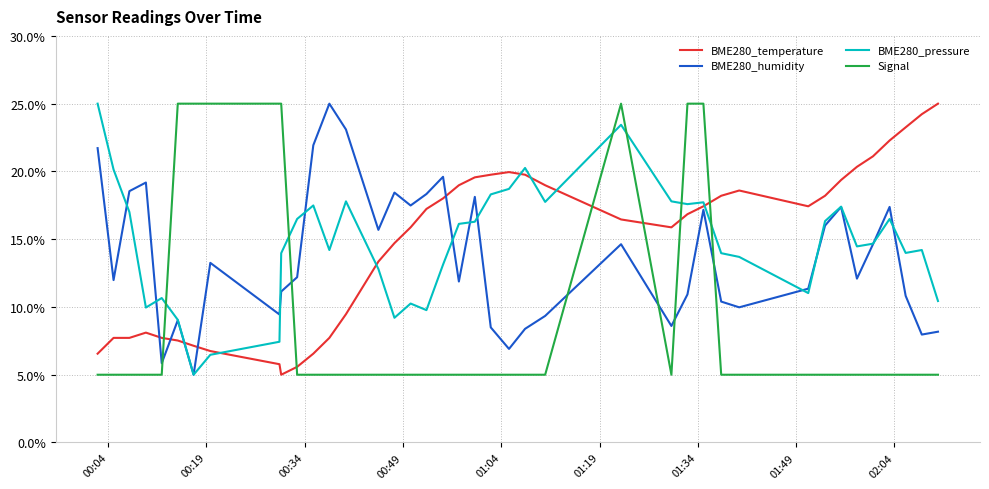

What is the difference between the maximum and second lowest values in the BME280_temperature series?

19.4